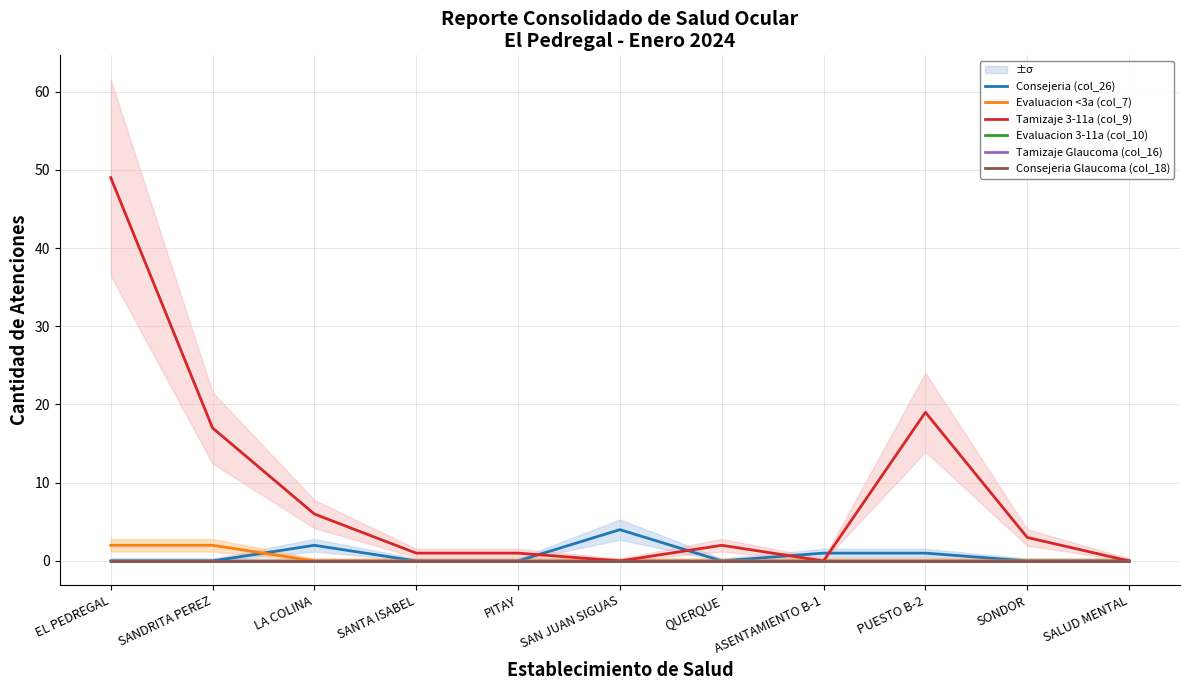

Which series changed the most between EL PEDREGAL and SAN JUAN SIGUAS?

Tamizaje 3-11a (col_9)